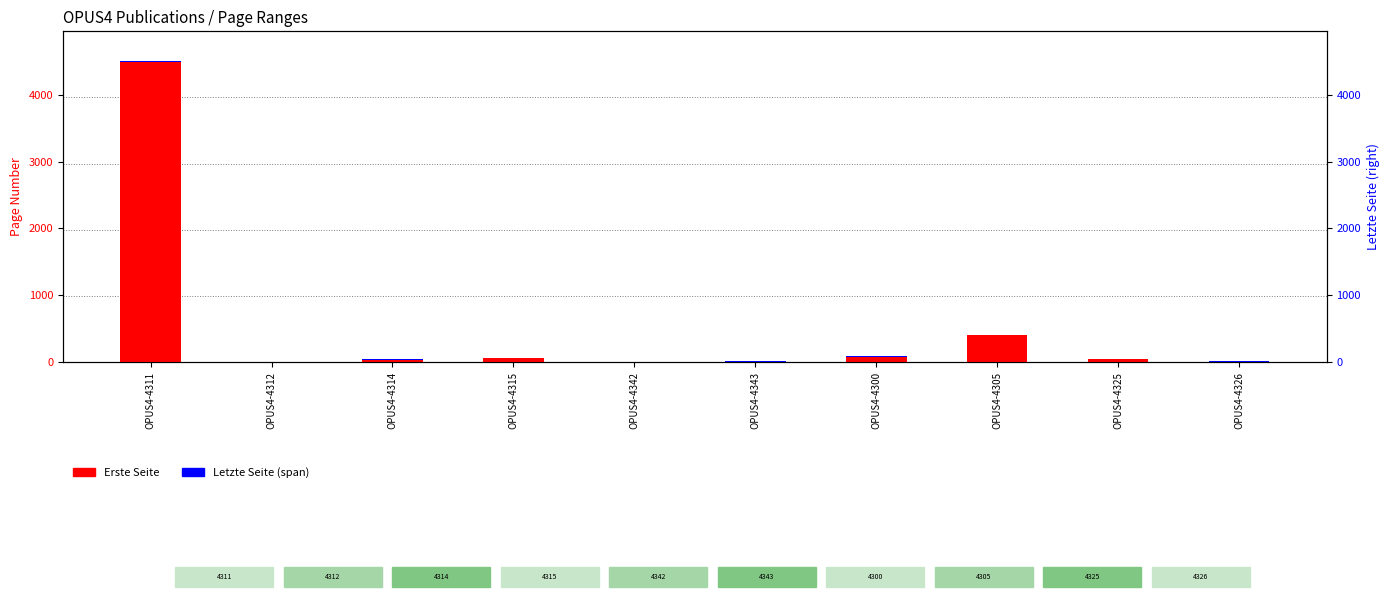

Reading right to left, what are all the values shown in this chart?

Erste Seite: 5	39	397	78	3	0	54	30	0	4490
Letzte Seite (span): 8	11	1	5	19	0	5	9	0	11